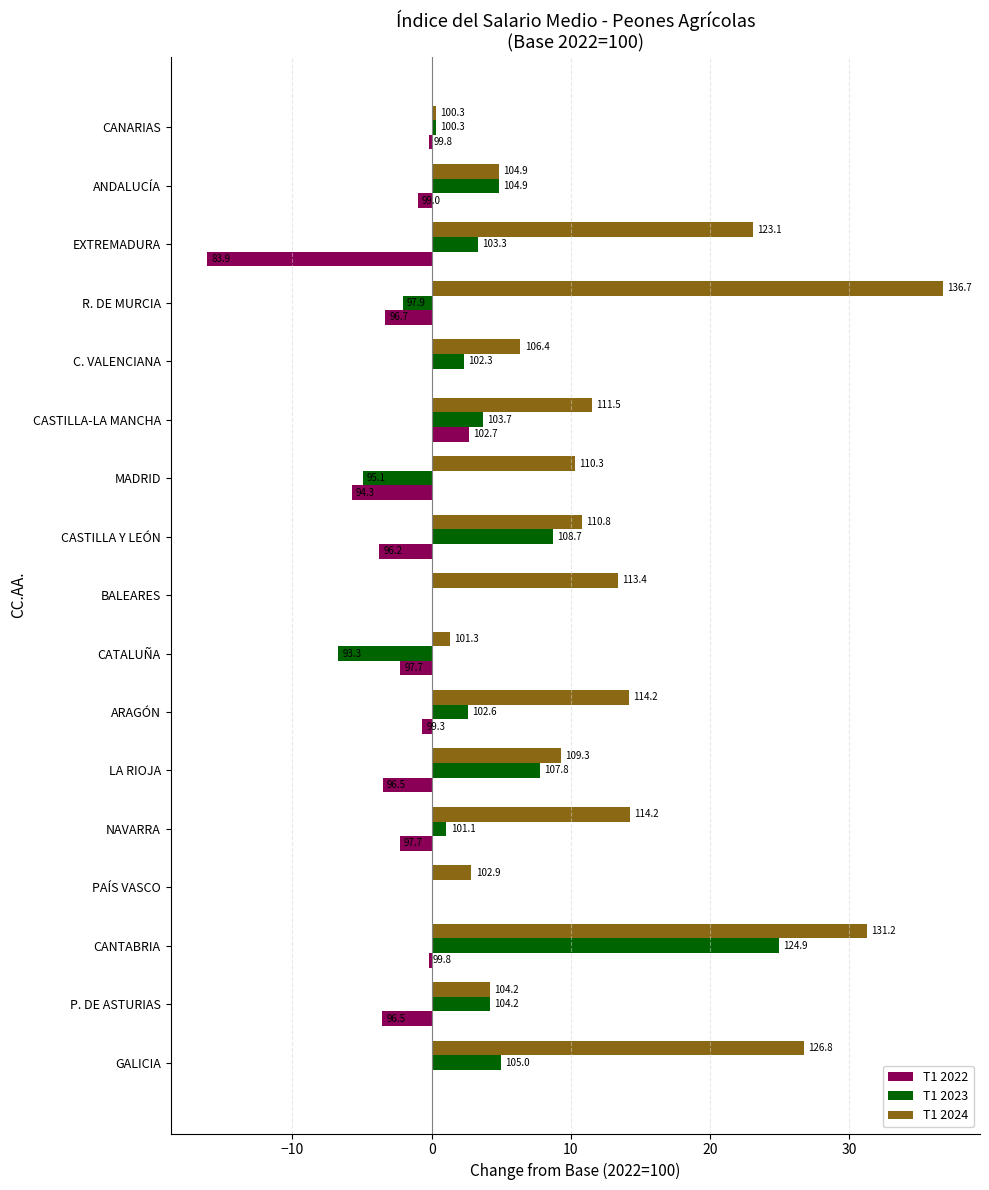

How many bars are there in each group?

3